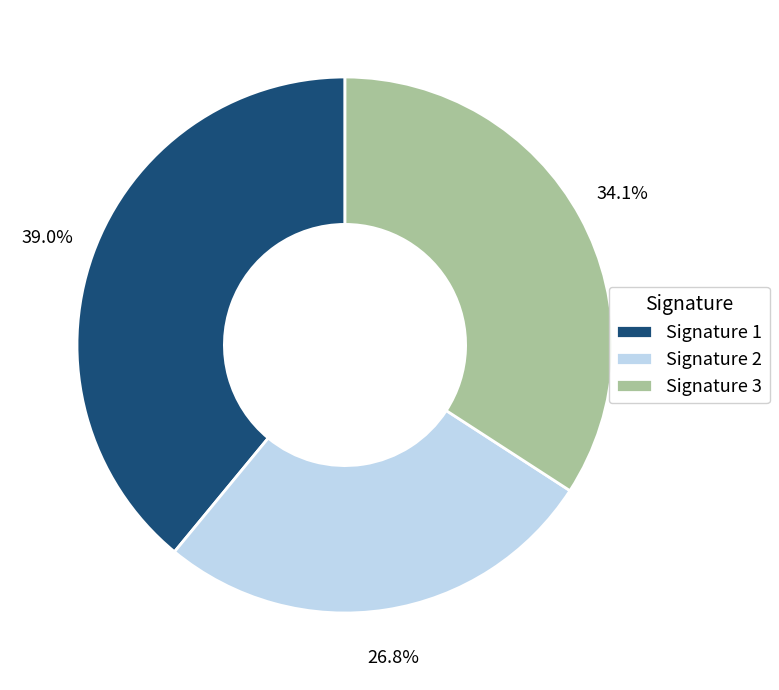

How many segments does this pie chart have?

3